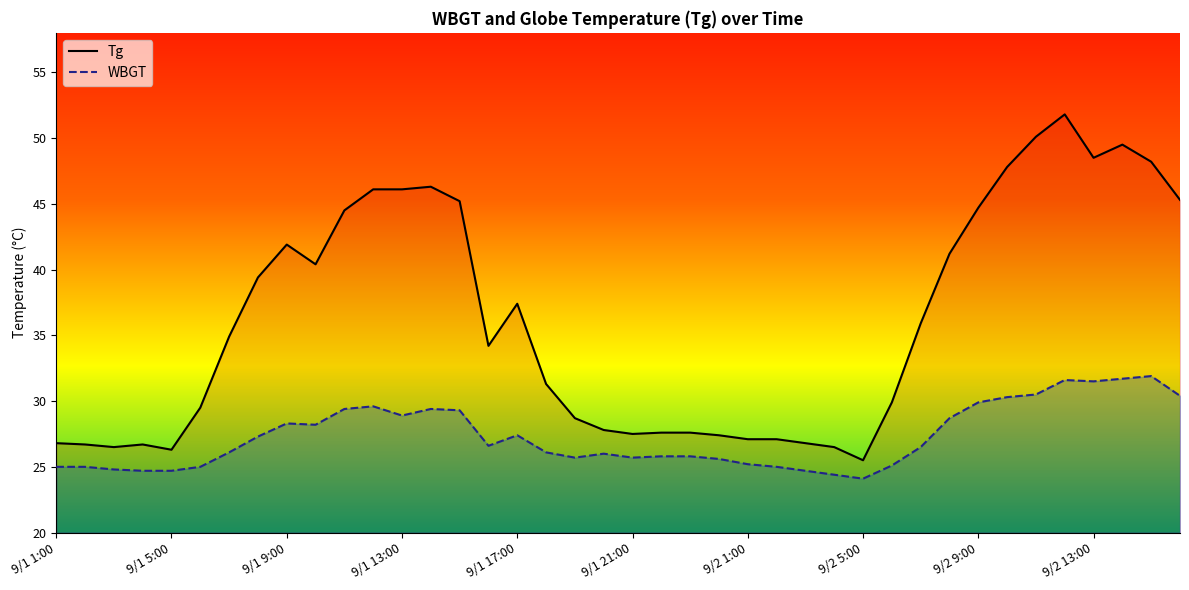

What is the sum of all Tg values?

1442.7